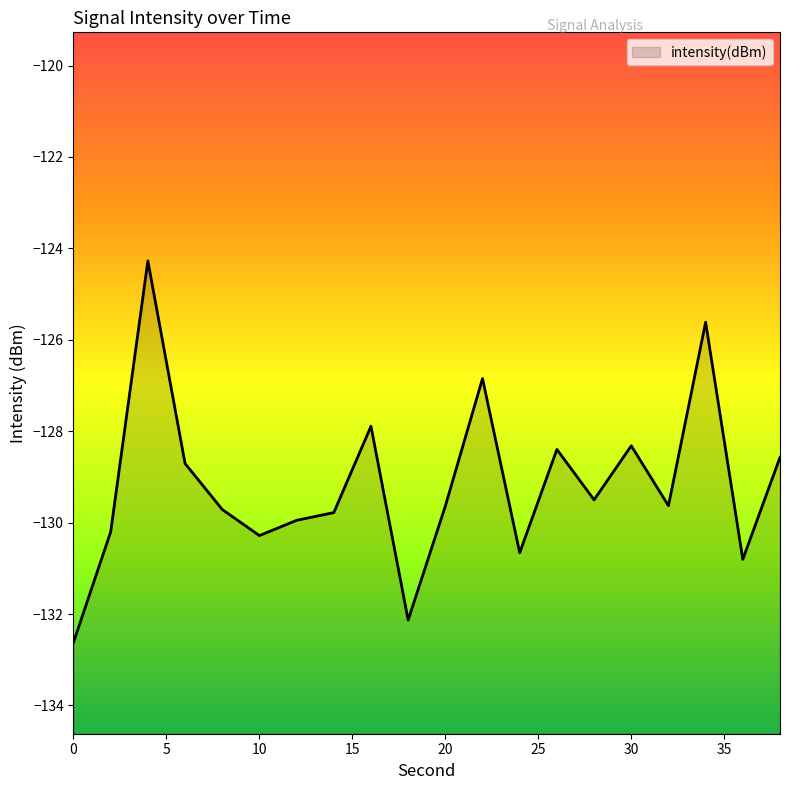

List the labels in order of value, smallest first.

0, 18, 36, 24, 10, 2, 12, 14, 8, 20, 32, 28, 6, 38, 26, 30, 16, 22, 34, 4